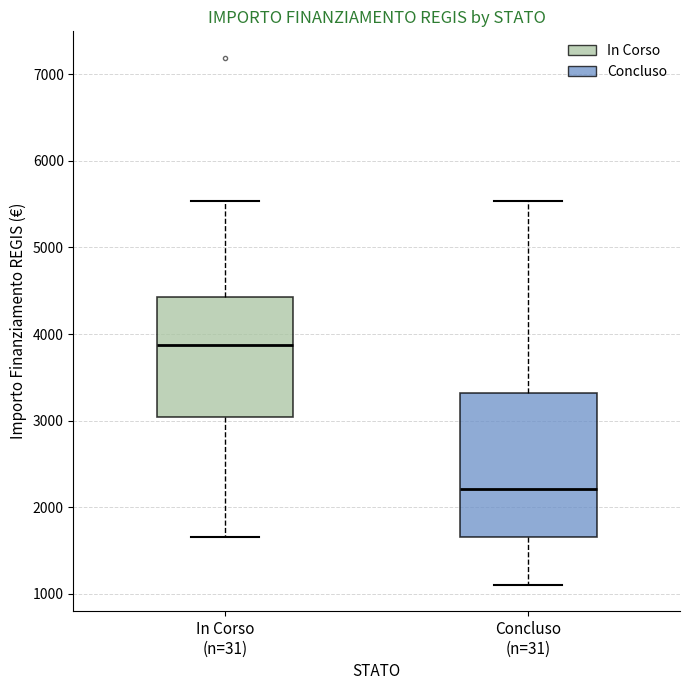

Which box's median line is the lowest?

Concluso (n=31)